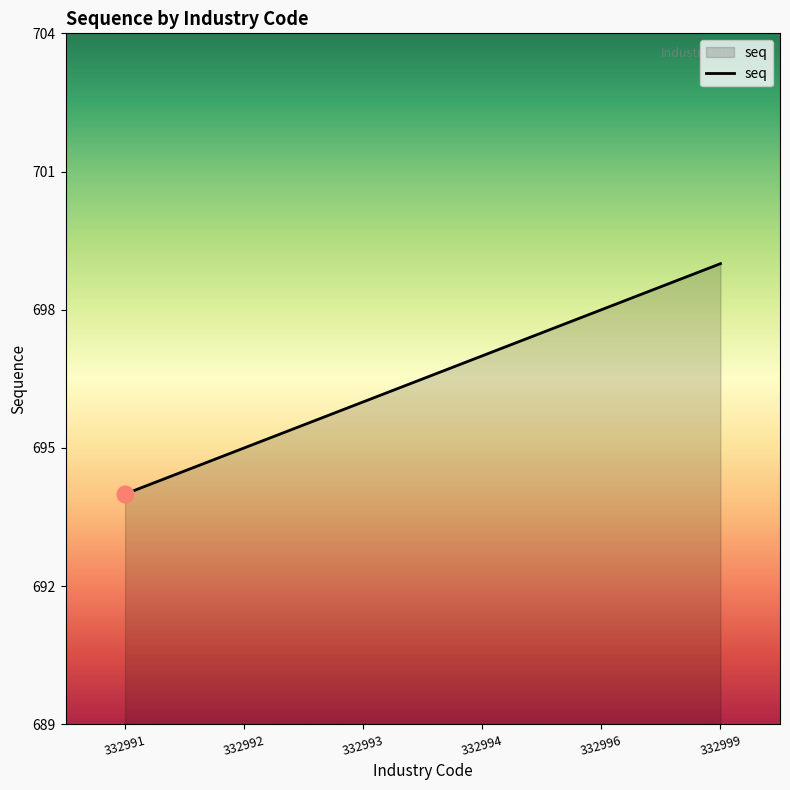

Count the values in the range 695 to 698.

4